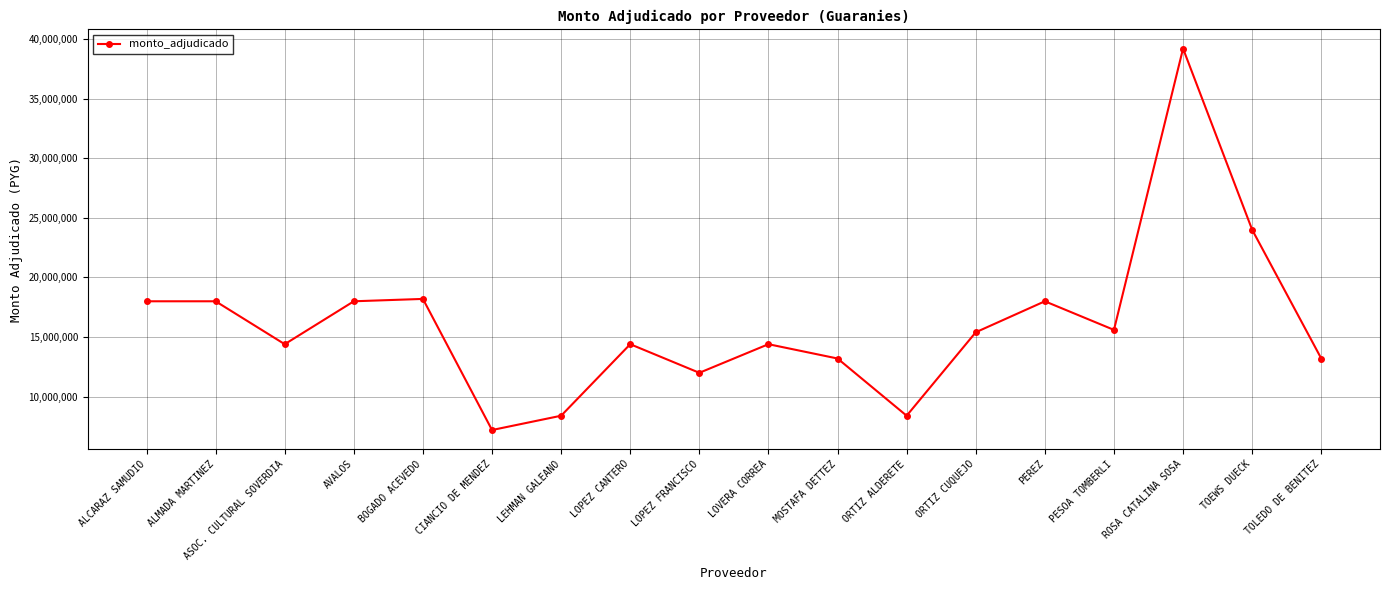

Reading left to right, extract all data points from this chart.

ALCARAZ SAMUDIO=18000000	ALMADA MARTINEZ=18000000	ASOC. CULTURAL SOVERDIA=14400000	AVALOS=18000000	BOGADO ACEVEDO=18198000	CIANCIO DE MENDEZ=7200000	LEHMAN GALEANO=8400000	LOPEZ CANTERO=14400000	LOPEZ FRANCISCO=12000000	LOVERA CORREA=14400000	MOSTAFA DETTEZ=13200000	ORTIZ ALDERETE=8400000	ORTIZ CUQUEJO=15399600	PEREZ=18000000	PESOA TOMBERLI=15600000	ROSA CATALINA SOSA=39199200	TOEWS DUECK=24000000	TOLEDO DE BENITEZ=13200000